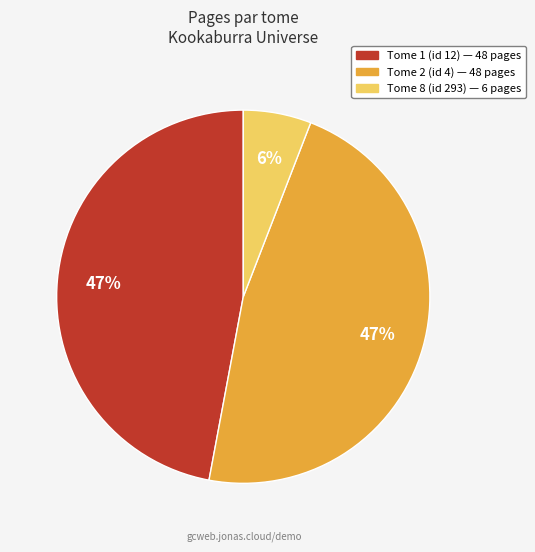

Does any single category account for the majority?

No